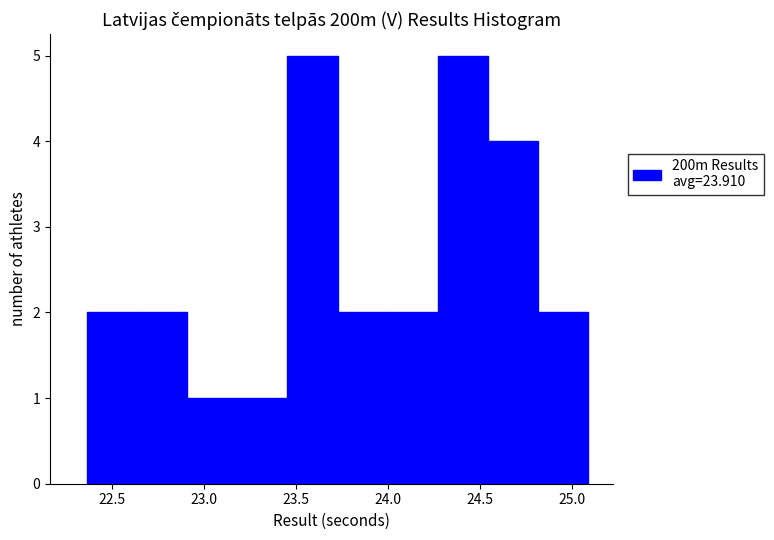

Reading left to right, transcribe this chart: for each bar, give the range it covers on the x-axis and its height. Neither the bar edges nor the heights are printed on the chart, so give them approximately, as read against the axes.

22.35 to 22.65: 2
22.65 to 22.90: 2
22.90 to 23.20: 1
23.20 to 23.45: 1
23.45 to 23.75: 5
23.75 to 24.00: 2
24.00 to 24.25: 2
24.25 to 24.55: 5
24.55 to 24.80: 4
24.80 to 25.10: 2